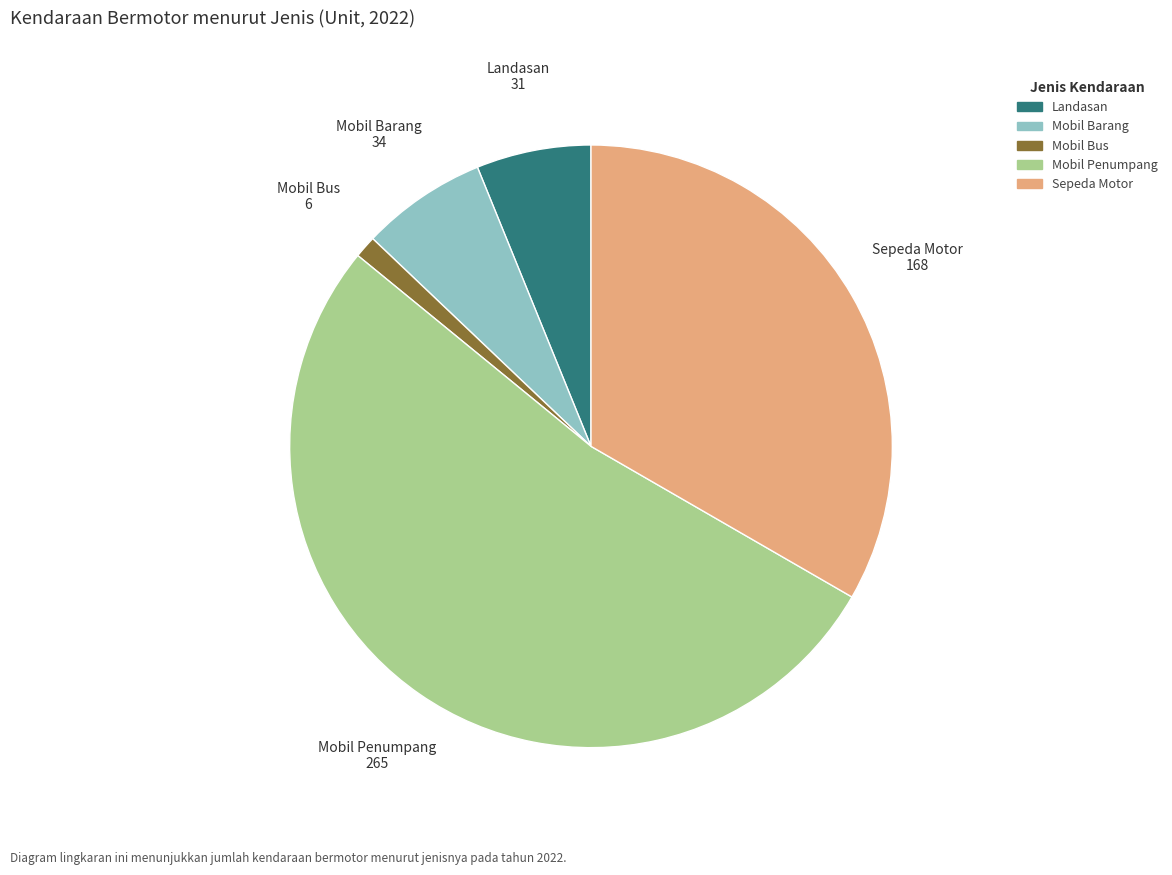

Does any single category account for the majority?

Yes